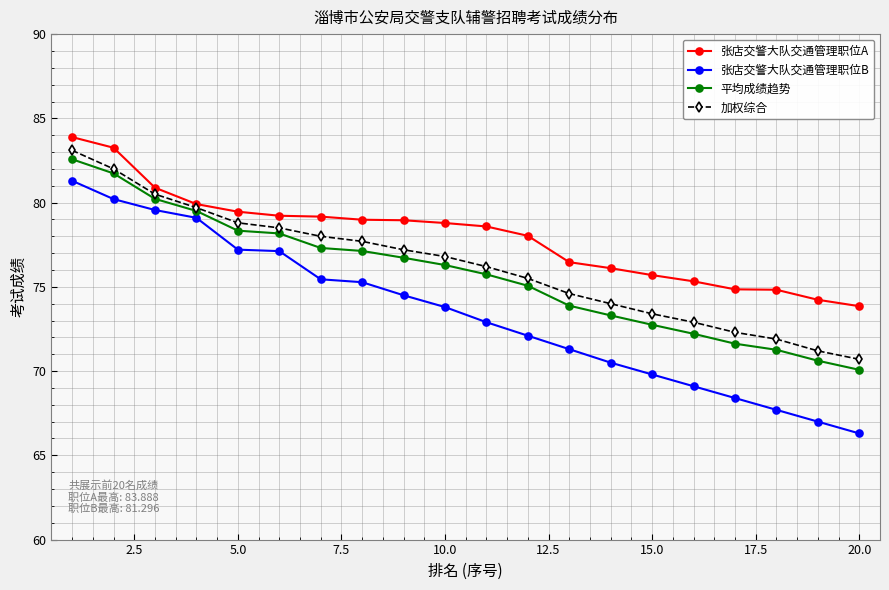

True or false: 加权综合 and 张店交警大队交通管理职位B intersect in this chart.

False